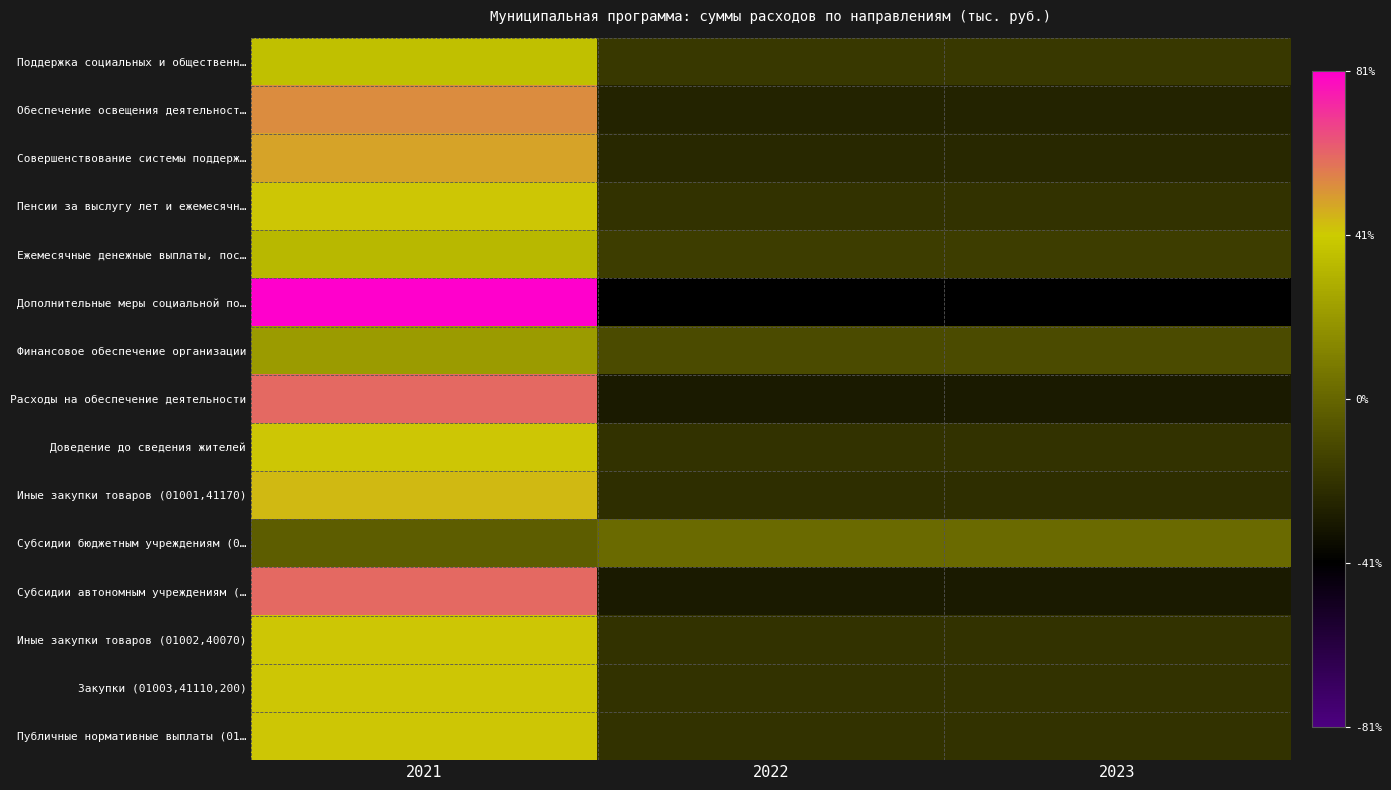

What is the smallest value displayed?

-40.7